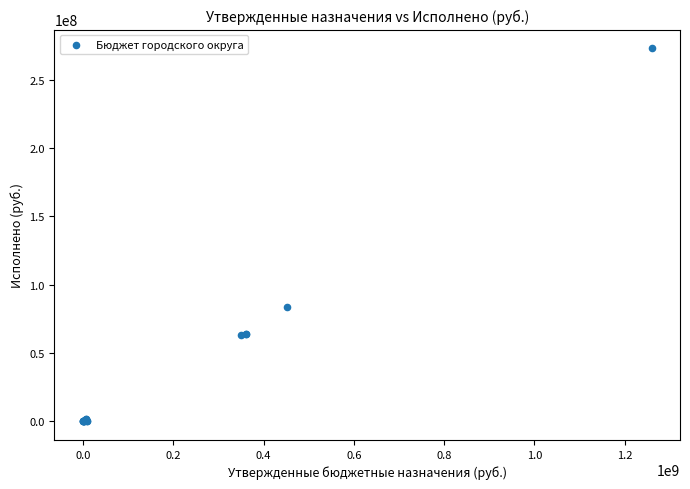

What Y value in the scatter plot is closest to 136518825?

83426064.6